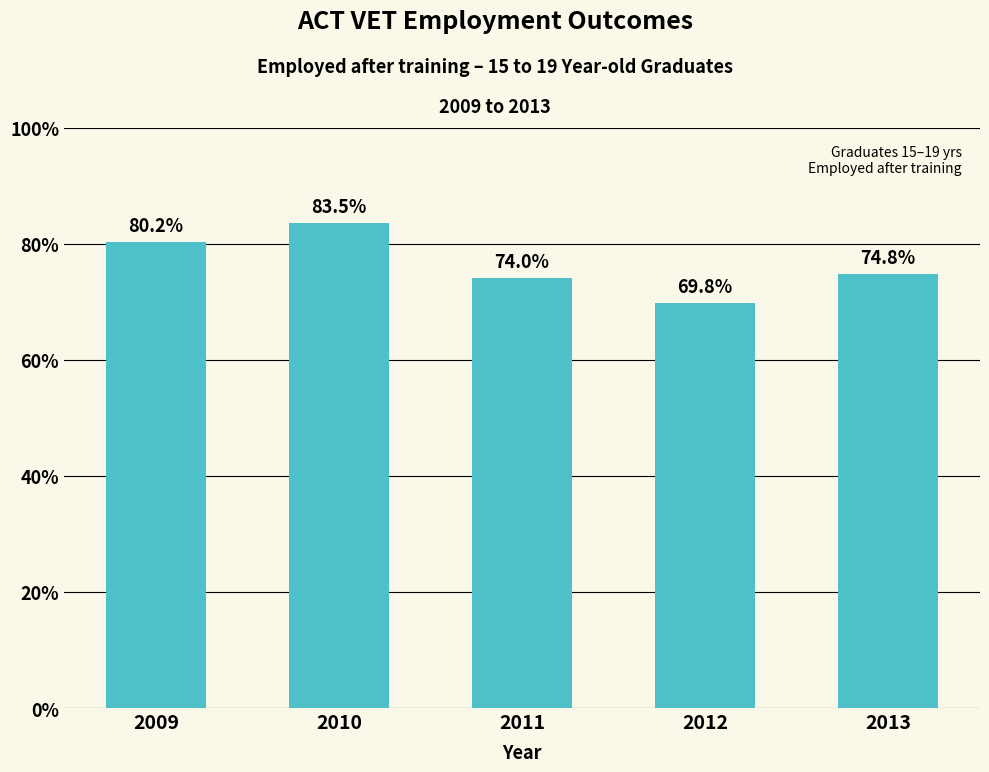

At which category does the chart reach its minimum across all series?

2012